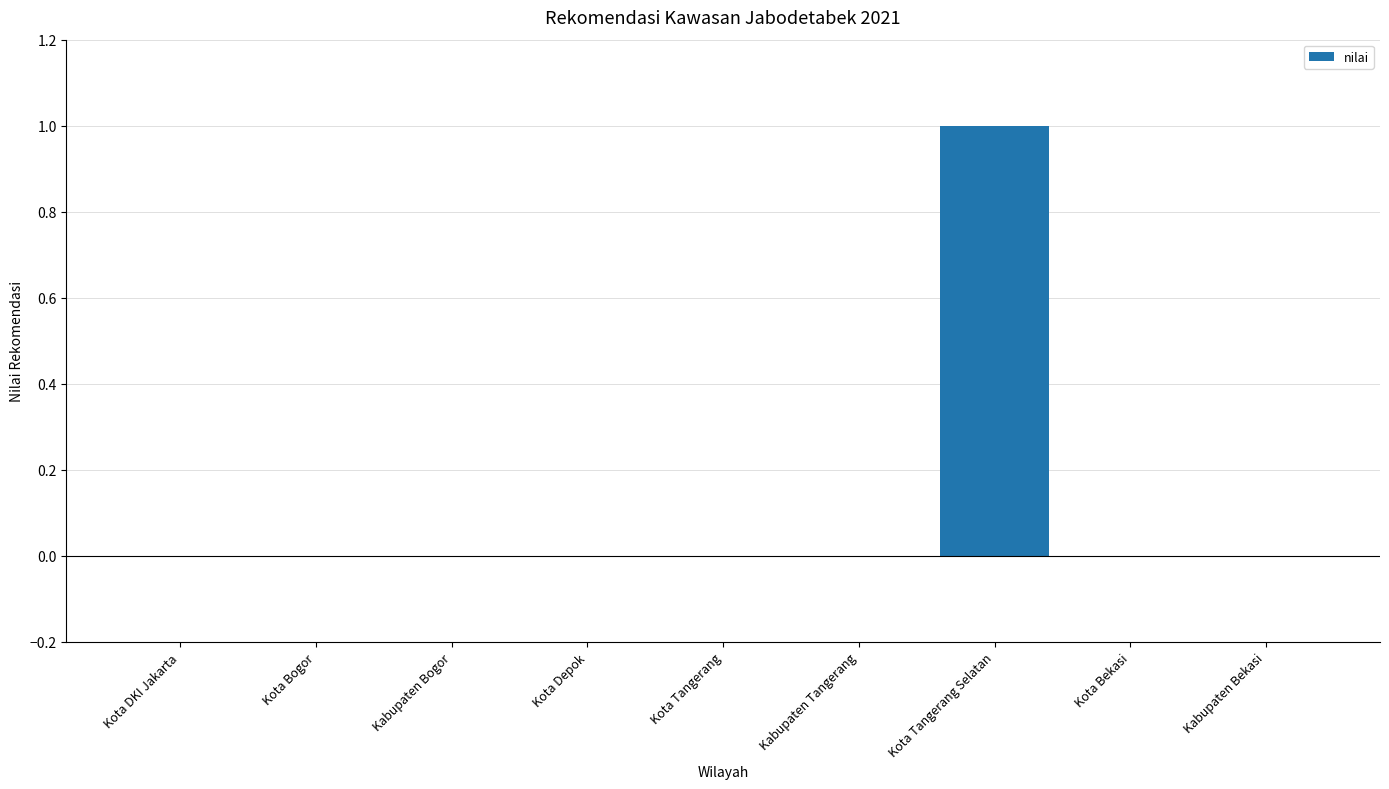

How many values are between 0 and 1?

9